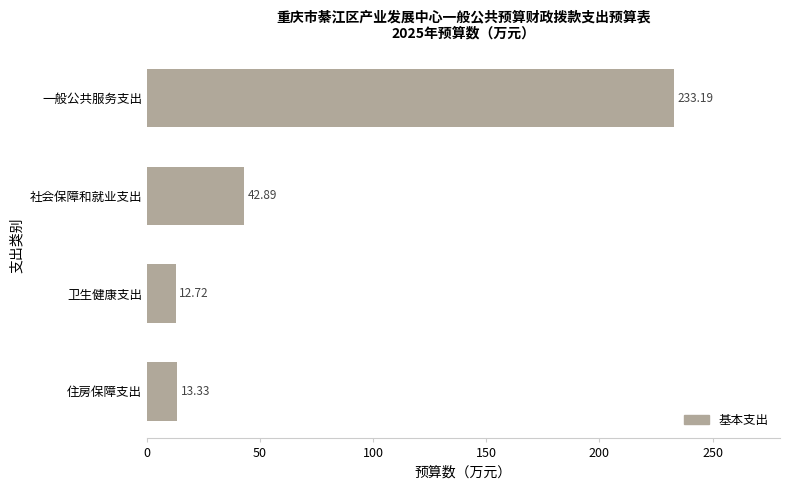

Which label corresponds to the smallest value in the chart?

卫生健康支出